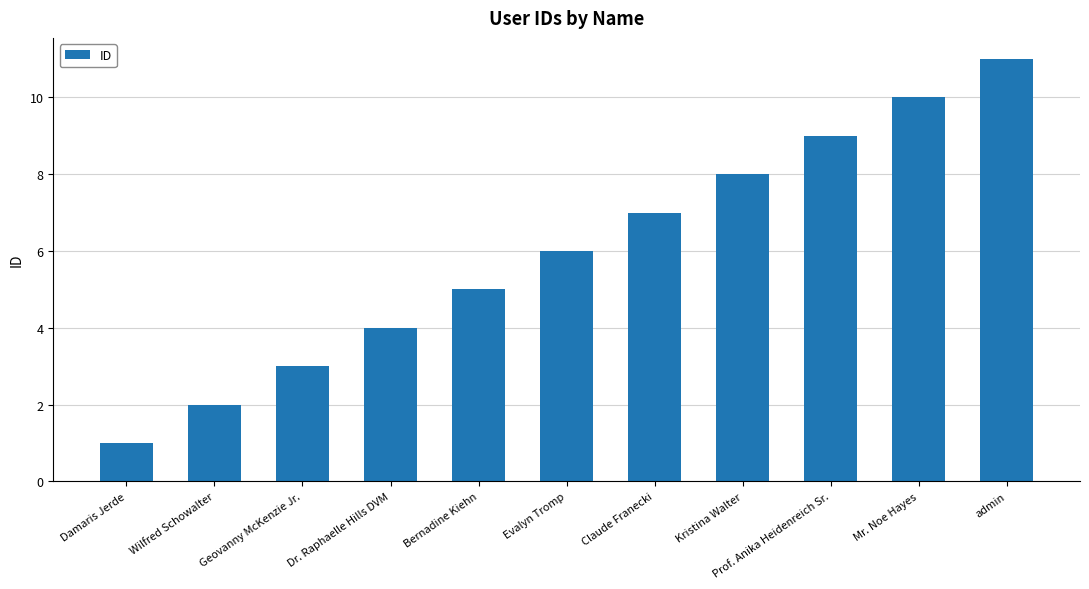

Reading left to right, transcribe all the data shown in this chart.

Damaris Jerde=1	Wilfred Schowalter=2	Geovanny McKenzie Jr.=3	Dr. Raphaelle Hills DVM=4	Bernadine Kiehn=5	Evalyn Tromp=6	Claude Franecki=7	Kristina Walter=8	Prof. Anika Heidenreich Sr.=9	Mr. Noe Hayes=10	admin=11